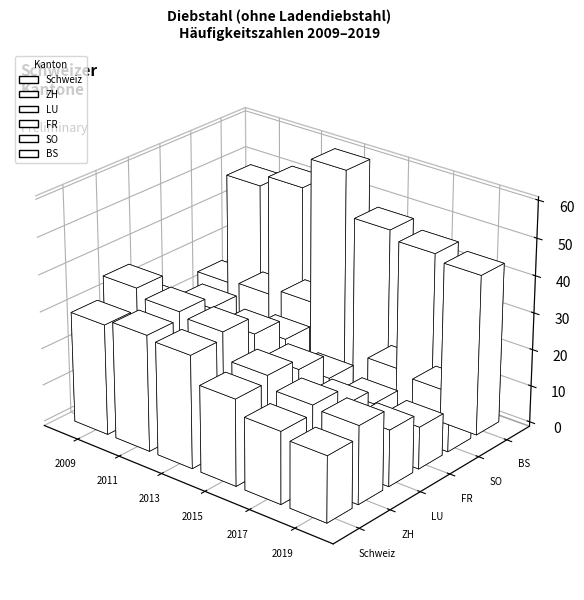

What is the total value across all series at SO?

132.4